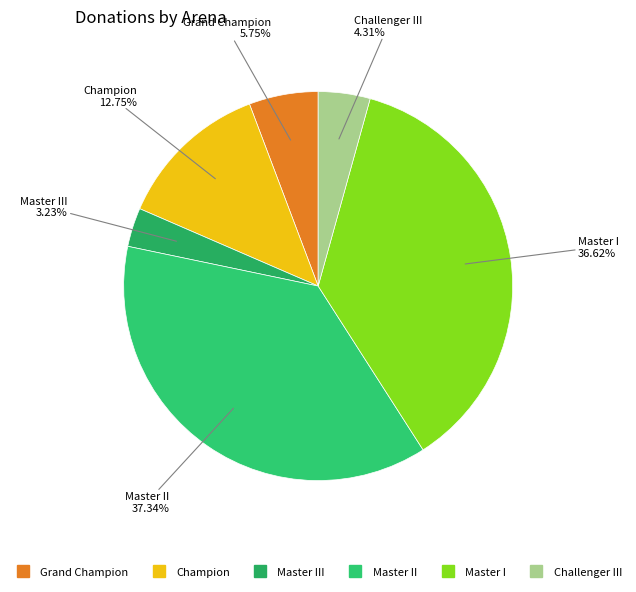

How many segments does this pie chart have?

6